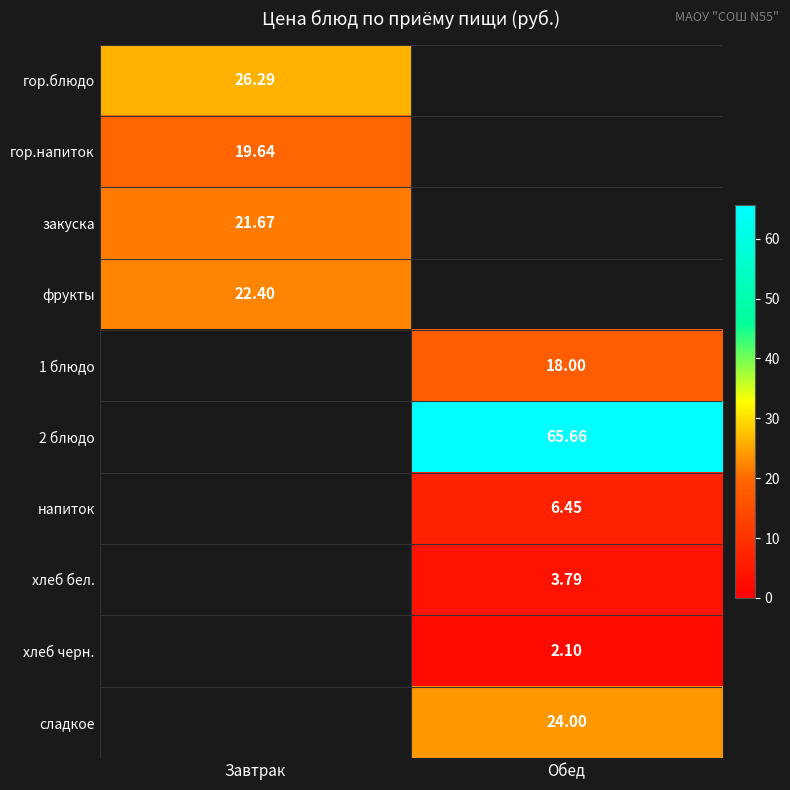

At which label does гор.напиток reach its peak?

Завтрак